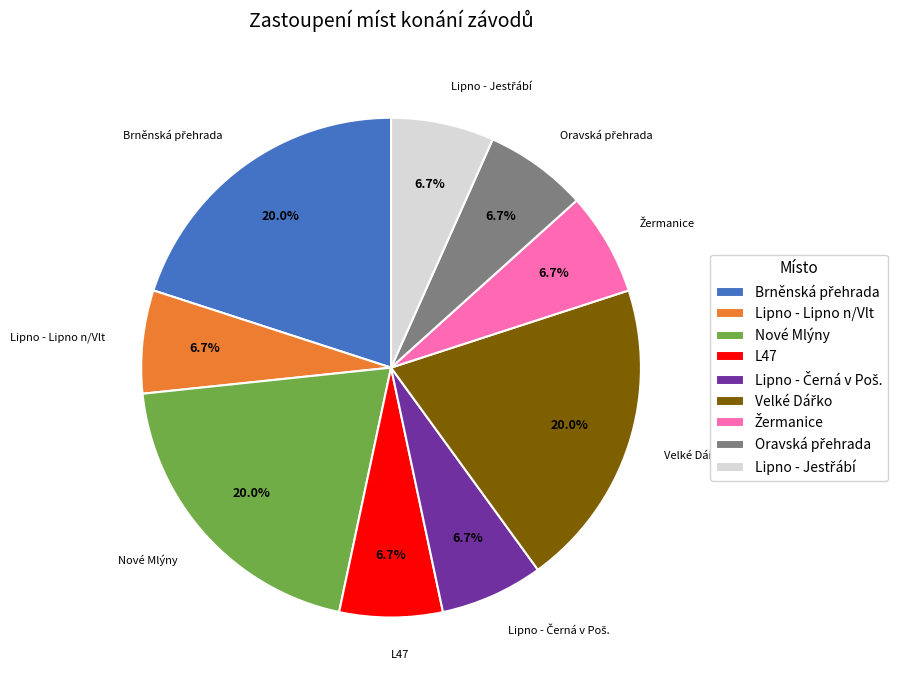

What is the ratio of the value at Lipno - Lipno n/Vlt to the value at L47?

1.0